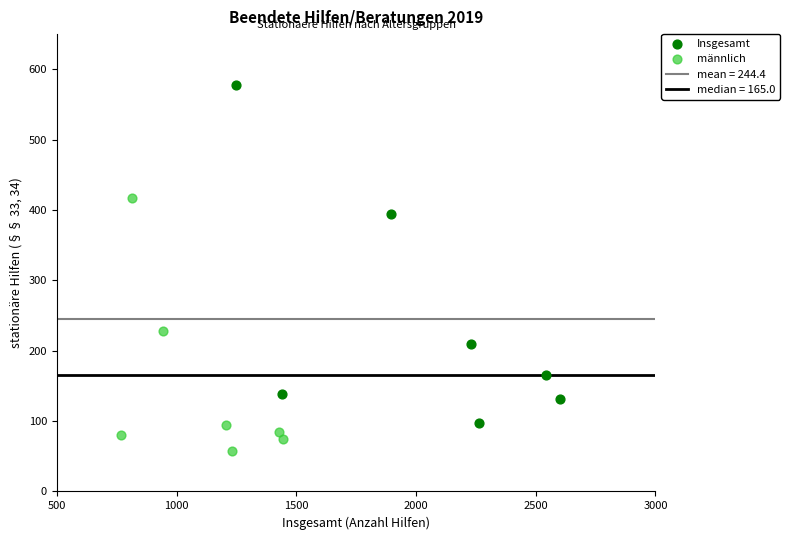

Which series reaches the maximum Y coordinate?

Insgesamt